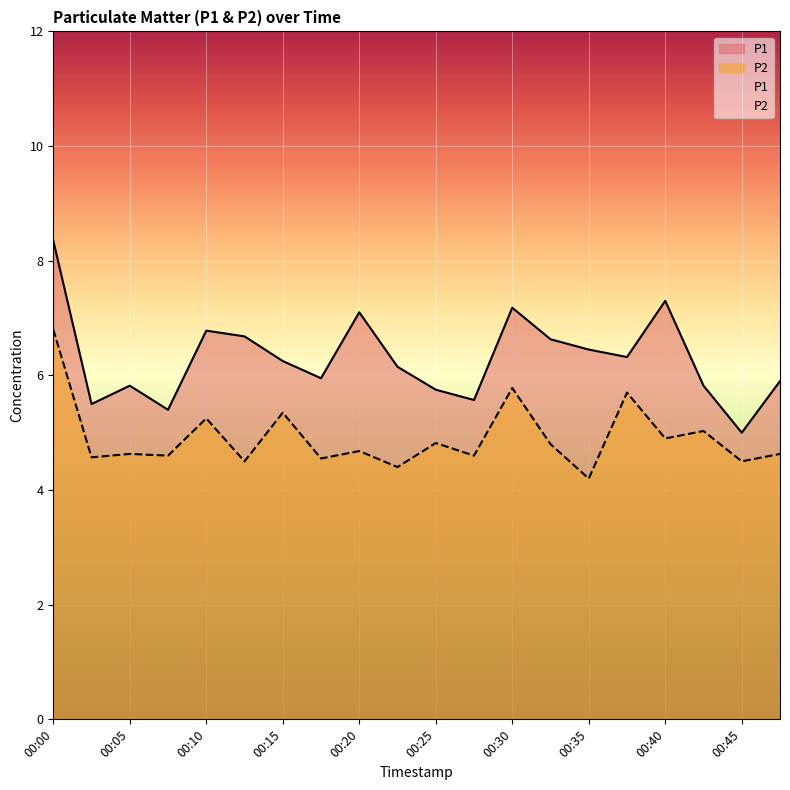

What is the value of the P2 point at the 5th from the left?

5.2